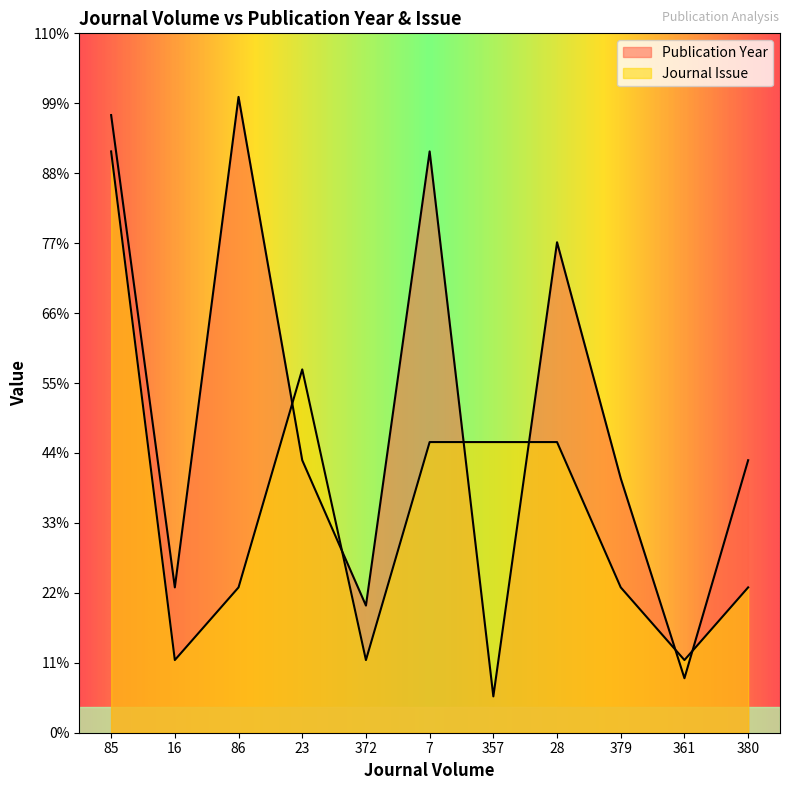

Reading left to right, extract all data points from this chart.

Publication Year: 34	8	35	15	7	32	2	27	14	3	15
Journal Issue: 32	4	8	20	4	16	16	16	8	4	8